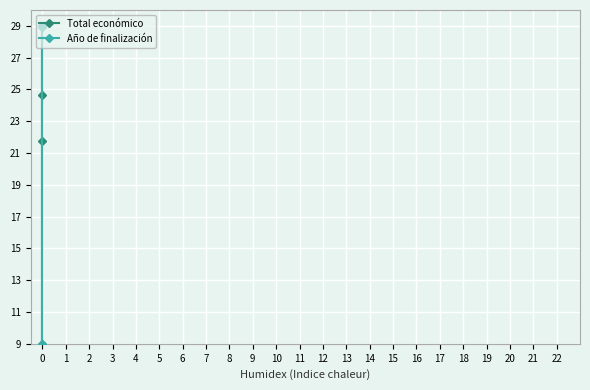

What are all the series names shown in the legend?

Total económico, Año de finalización